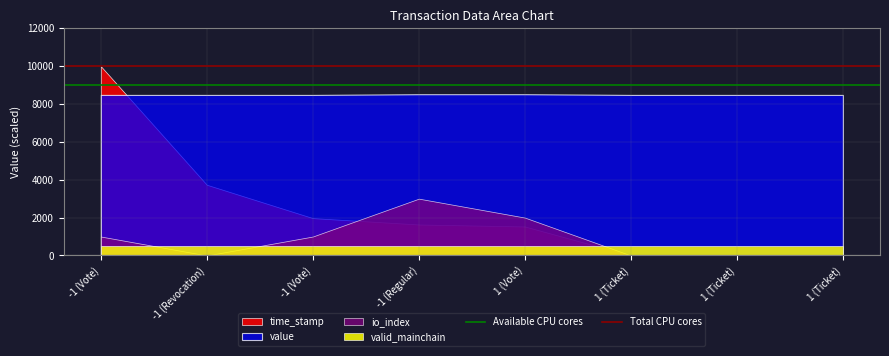

At which label does Total CPU cores reach its minimum?

-1 (Vote)